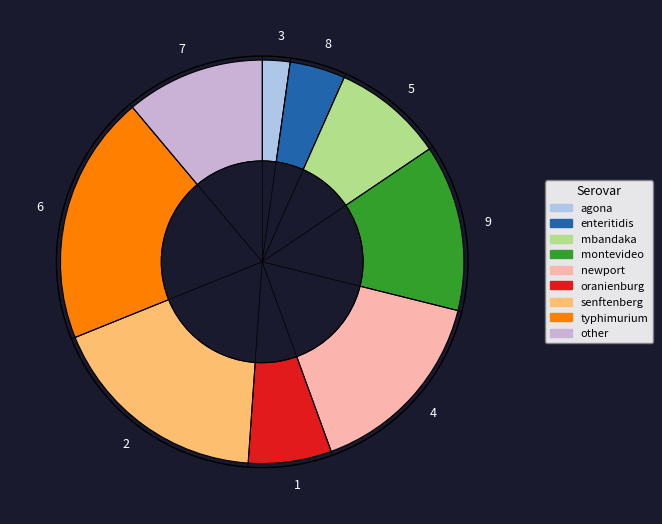

Which has a higher value, 1 or 7?

7